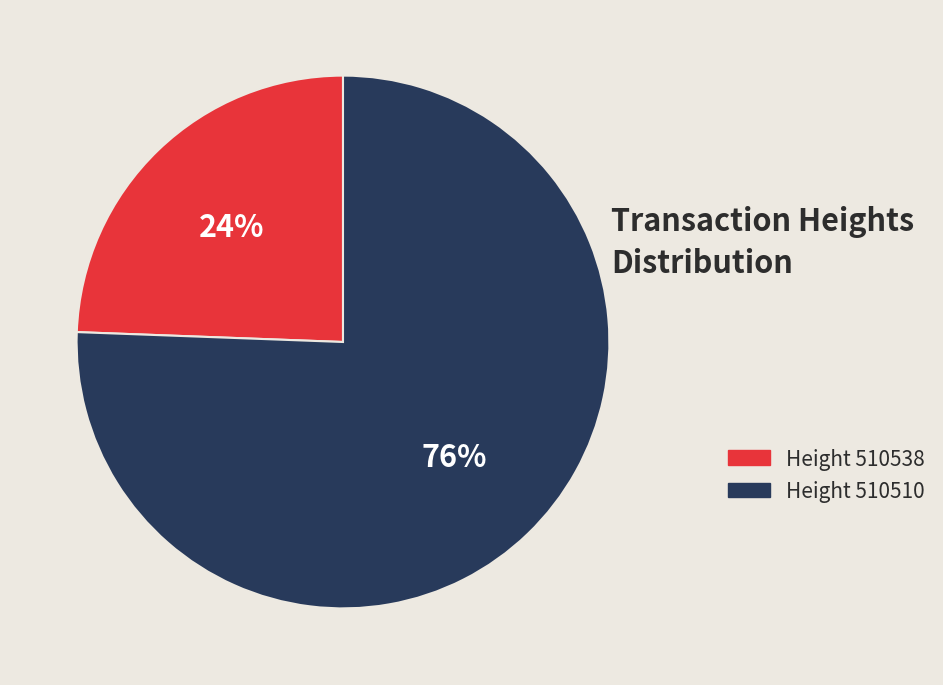

Is it true that Height 510510 is 76% of the pie?

True